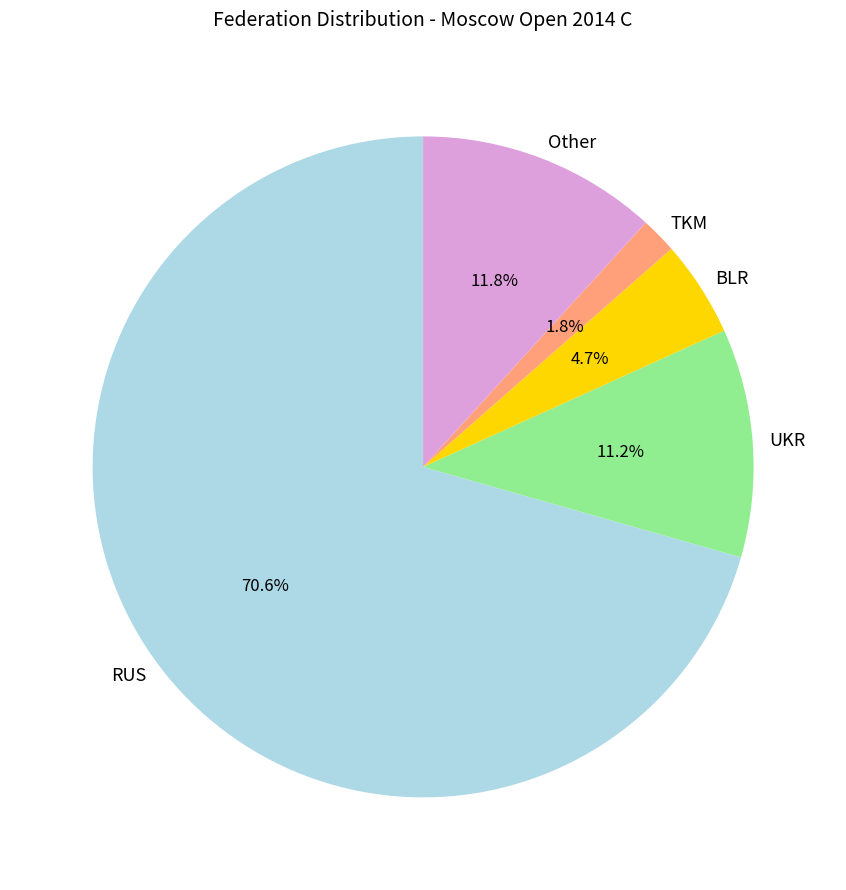

What is the total percentage of TKM and BLR?

6.5%